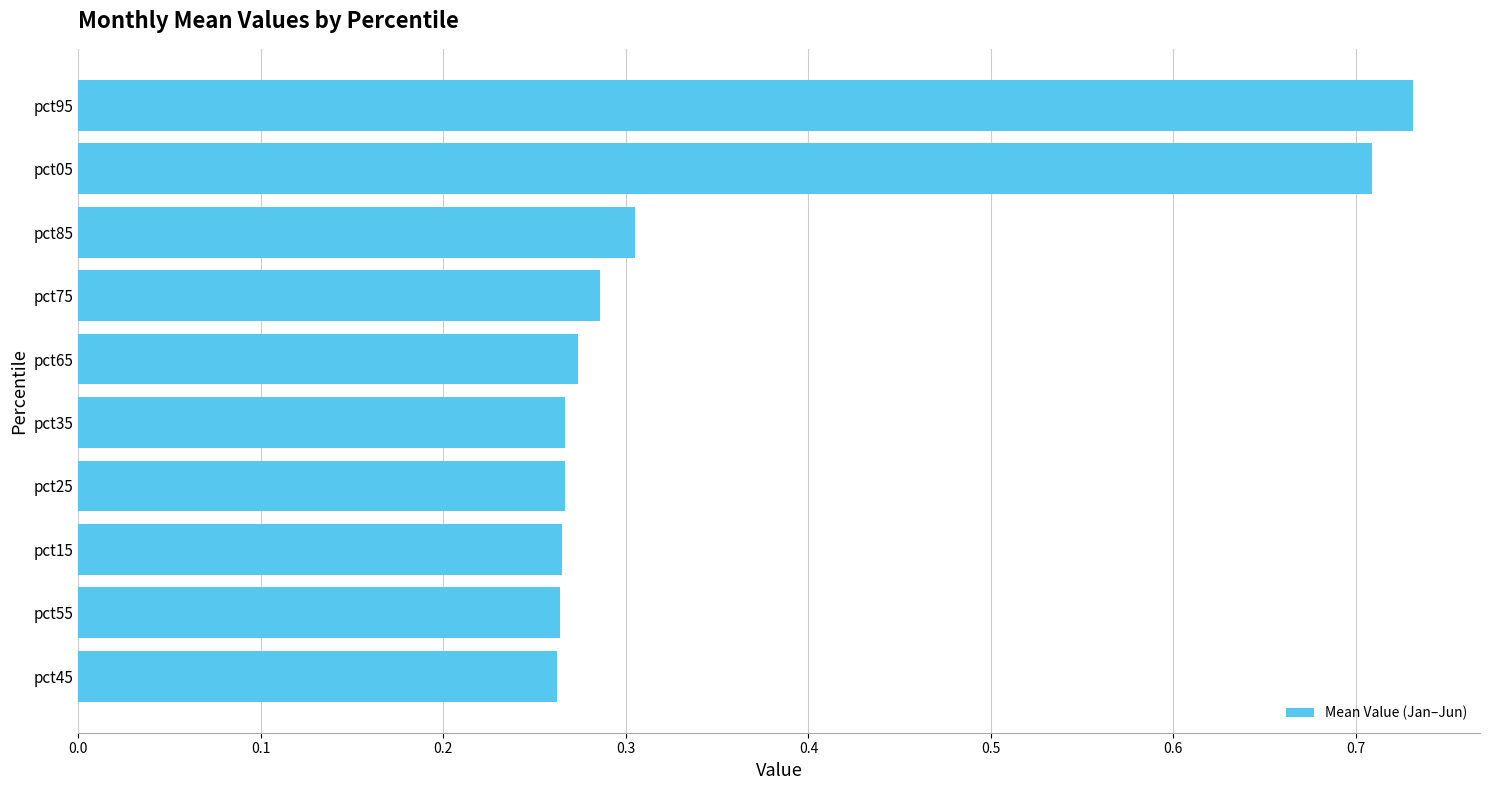

Count the values in the range 0 to 1.

10